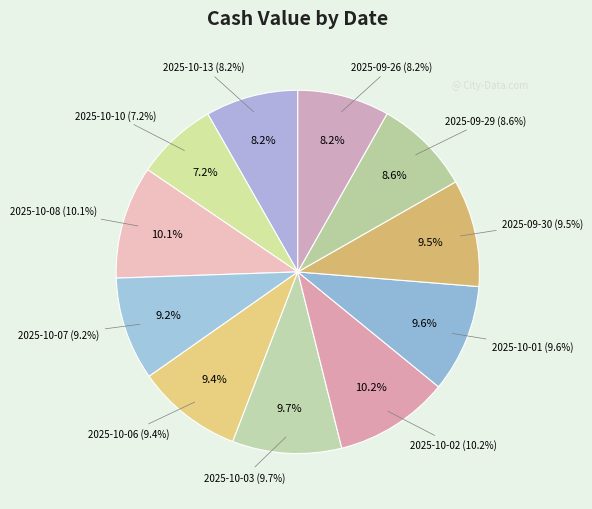

To the nearest percent, what is the difference between the largest and smallest slice percentages?

3%